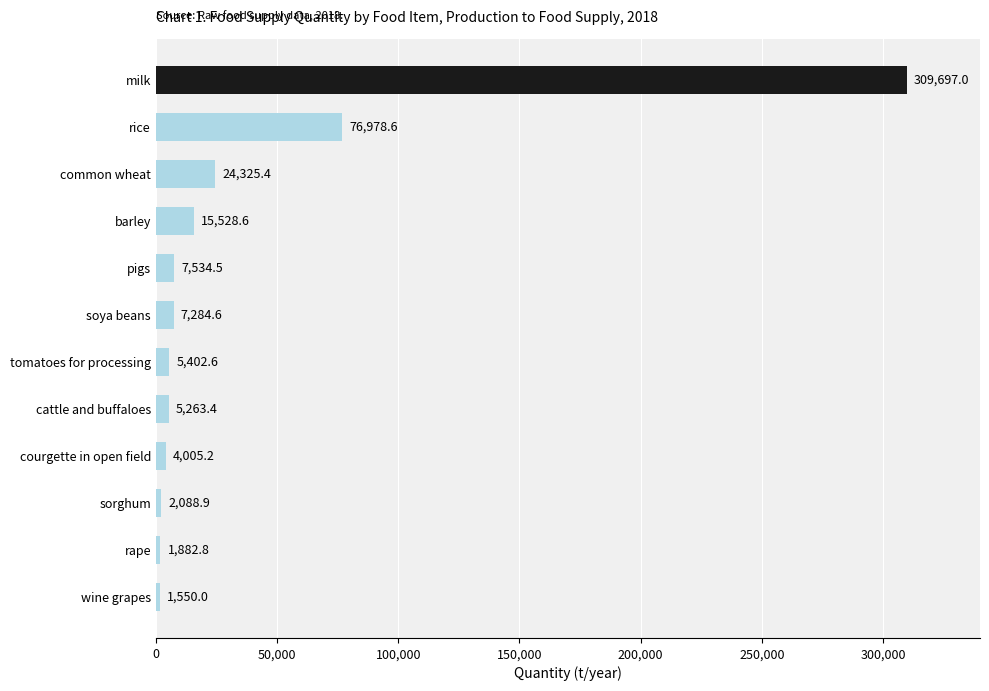

Reading bottom to top, extract all data points from this chart.

1550.0	1882.8	2088.9	4005.2	5263.4	5402.6	7284.6	7534.5	15528.6	24325.4	76978.6	309697.0